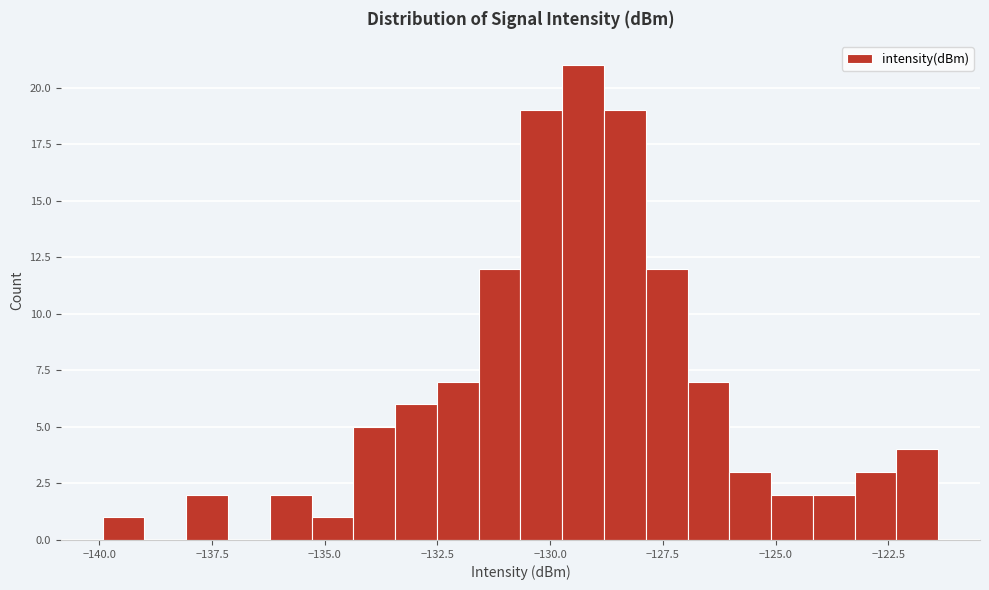

Around what value on the x-axis is the tallest bar? Give the approximate position of its centre, as read against the axis.

-129.5